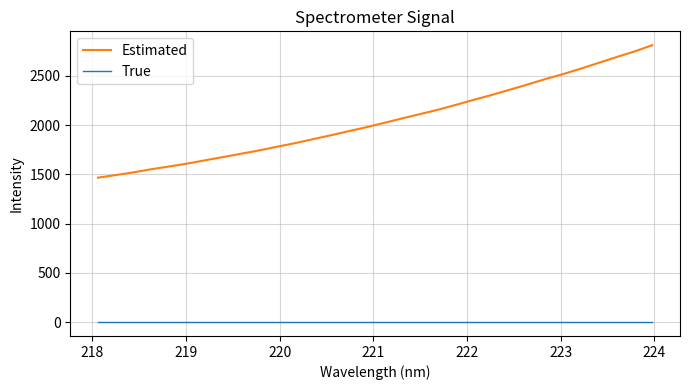

True or false: True and Estimated cross at least once.

False